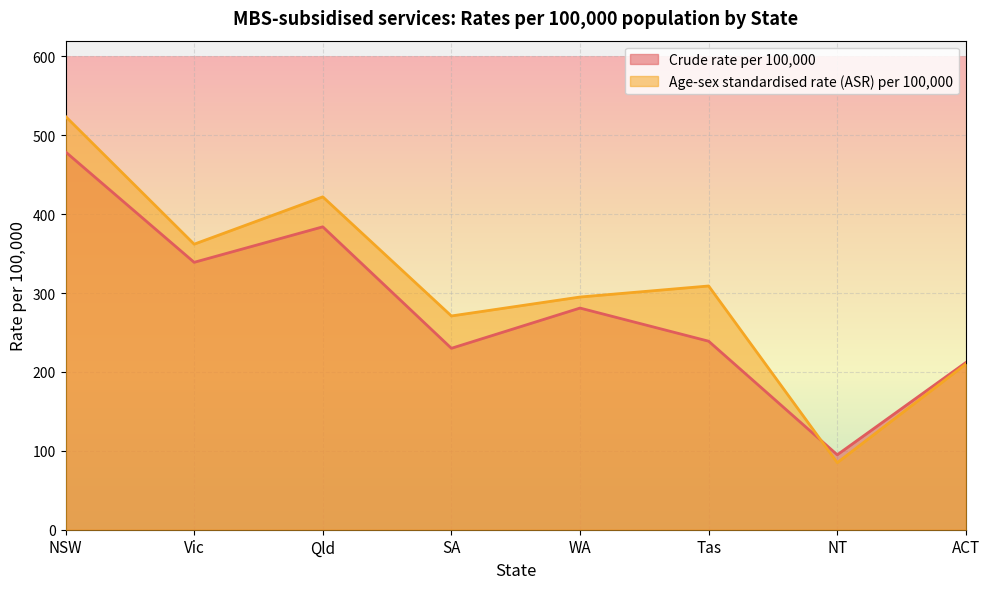

What is the sum of the Age-sex standardised rate (ASR) per 100,000 values at ACT and NSW?

734